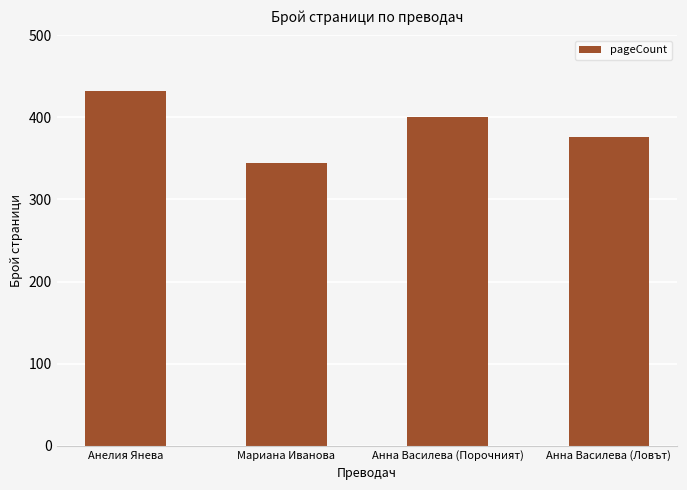

Which category has the lowest value across all series?

Мариана Иванова